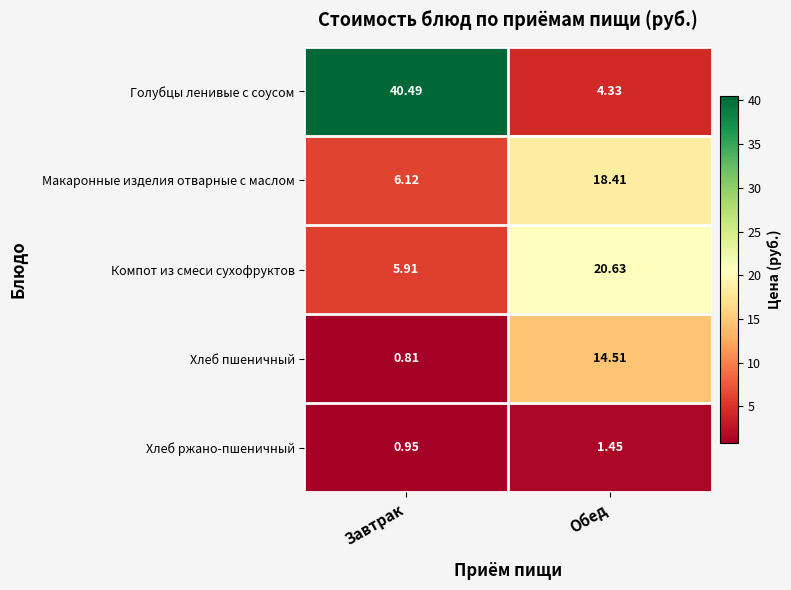

At Обед, list the series in order from largest to smallest.

Компот из смеси сухофруктов, Макаронные изделия отварные с маслом, Хлеб пшеничный, Голубцы ленивые с соусом, Хлеб ржано-пшеничный